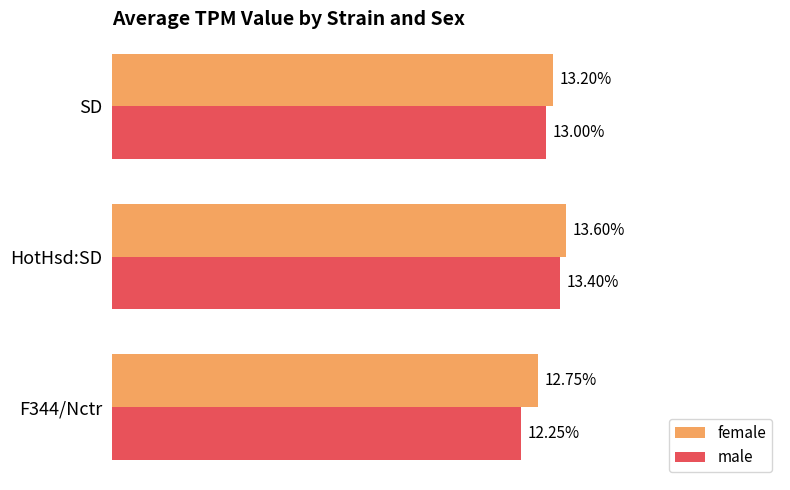

At which label is female closest to 13?

SD